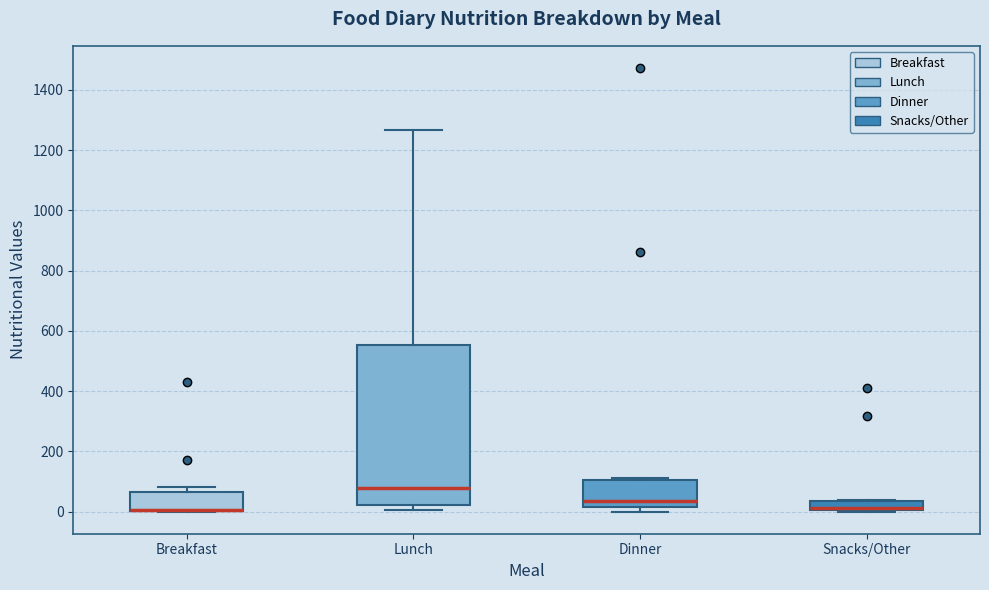

Where is the lower edge of the box for Snacks/Other on the y-axis? The values are not printed on the chart, so give them approximately, as read against the axis.

0